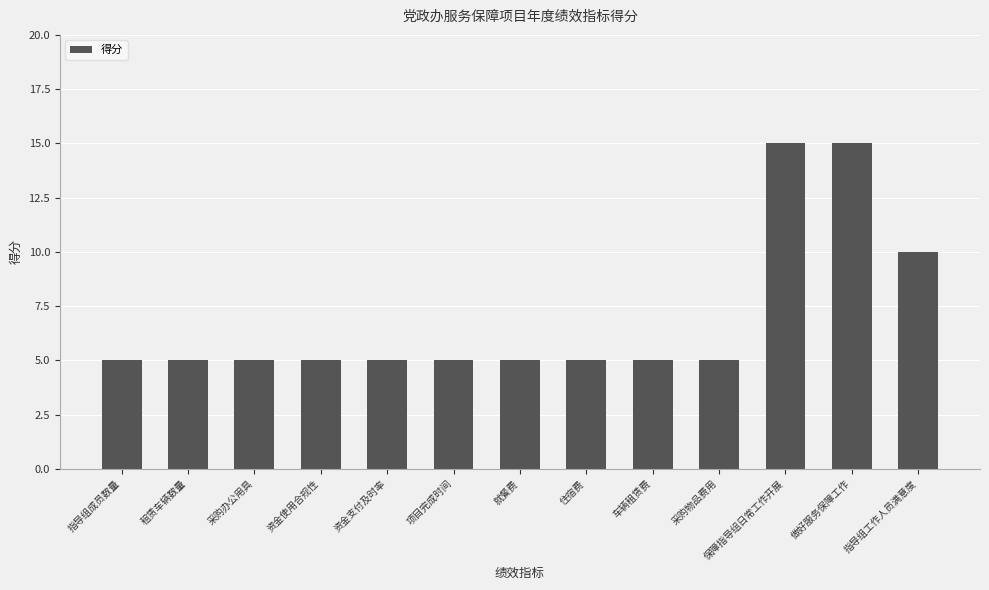

Count the number of categories in the chart.

13